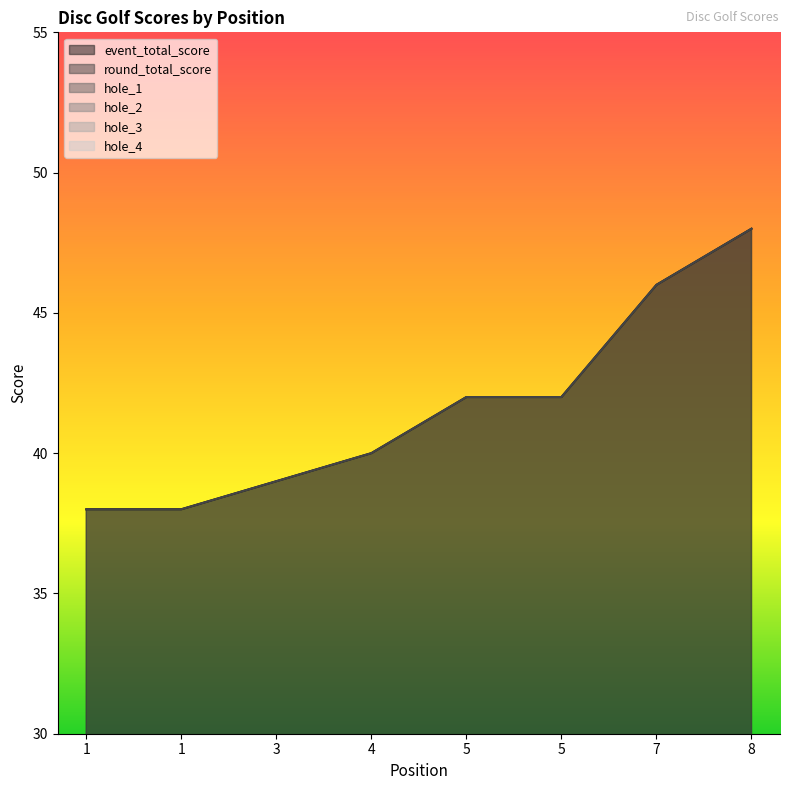

True or false: hole_2 and round_total_score cross at least once.

False